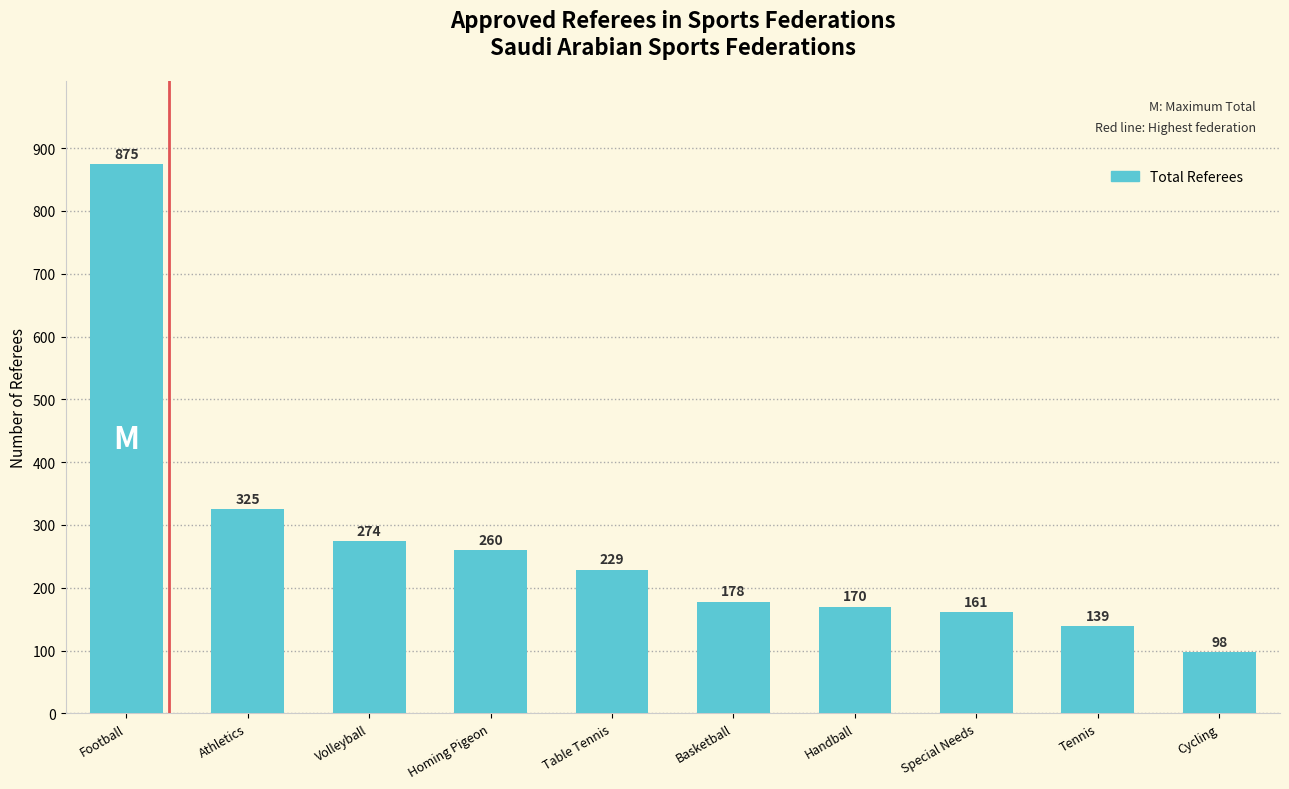

Rank the categories by value from highest to lowest.

Football, Athletics, Volleyball, Homing Pigeon, Table Tennis, Basketball, Handball, Special Needs, Tennis, Cycling